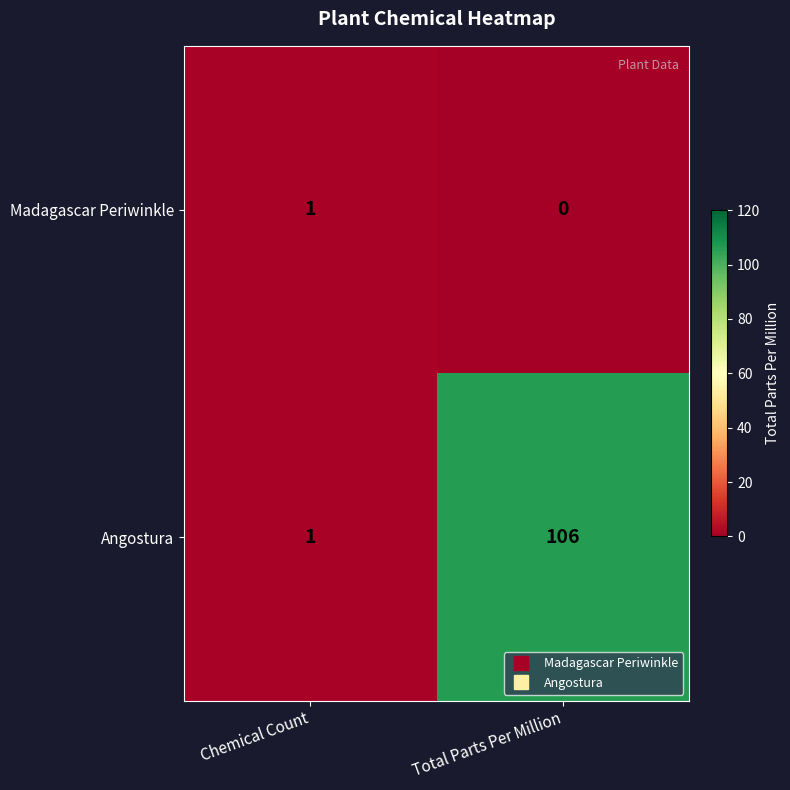

At which label does Angostura reach its minimum?

Chemical Count